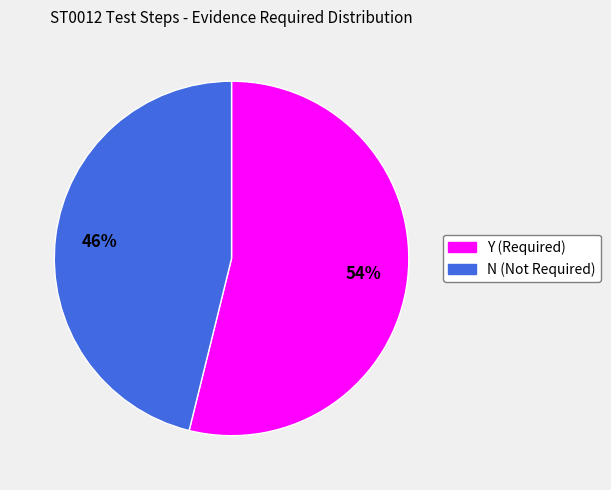

Which has a higher value, N or Y?

Y